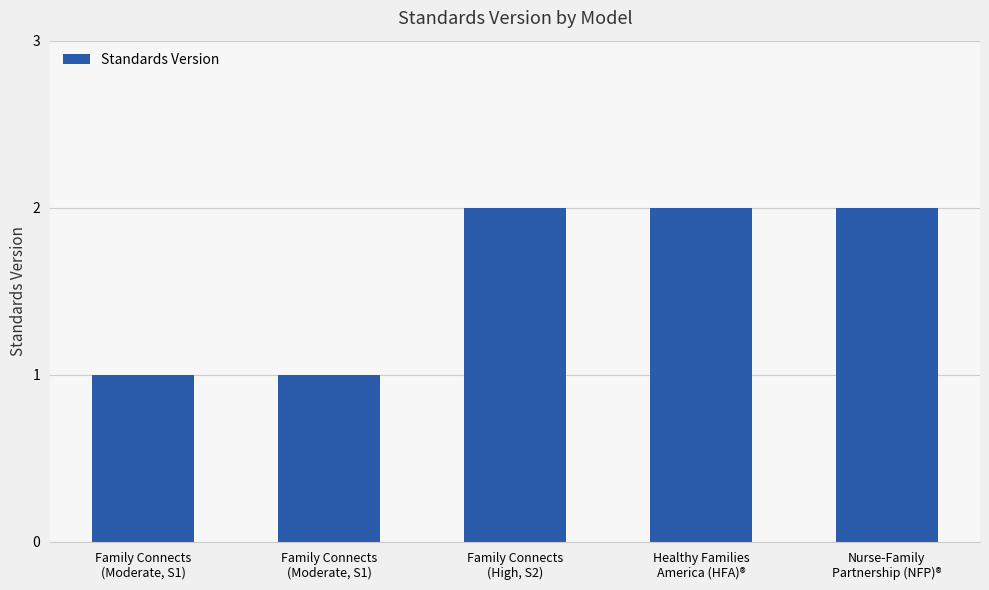

What is the value of the 1st bar from the left?

1